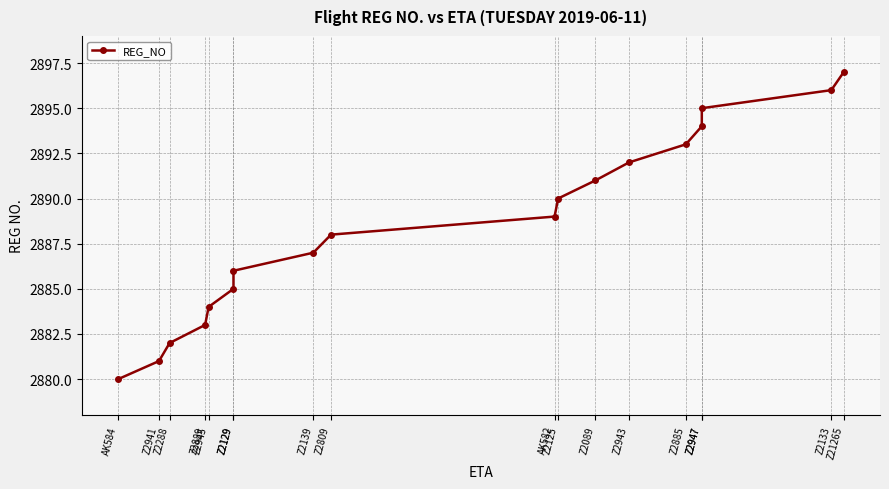

What is the sum of all values?

51993